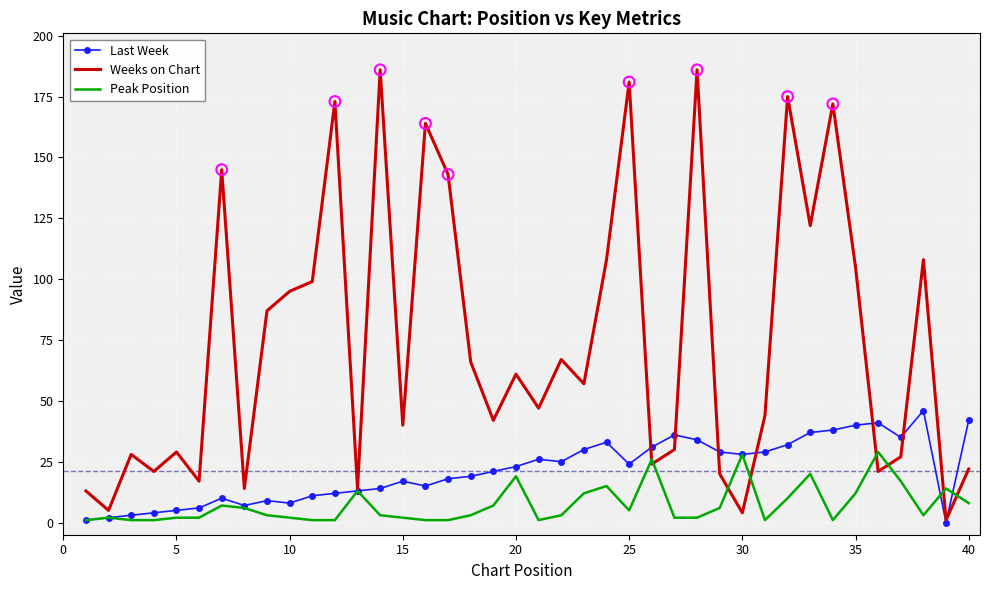

Which series has the widest spread of values?

Weeks on Chart